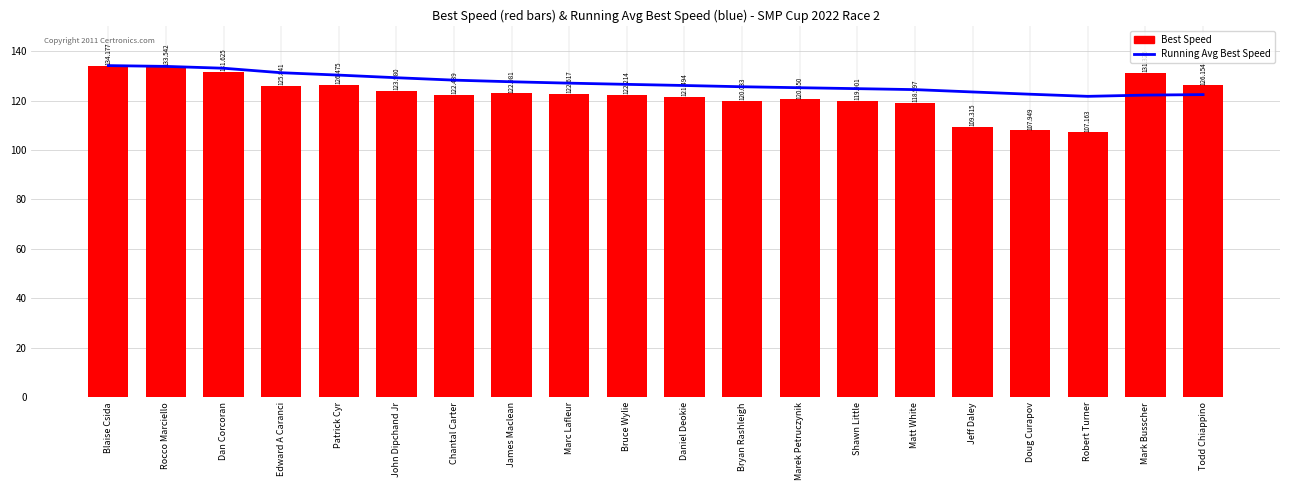

Between John Dipchand Jr and Rocco Marciello, which is larger?

Rocco Marciello